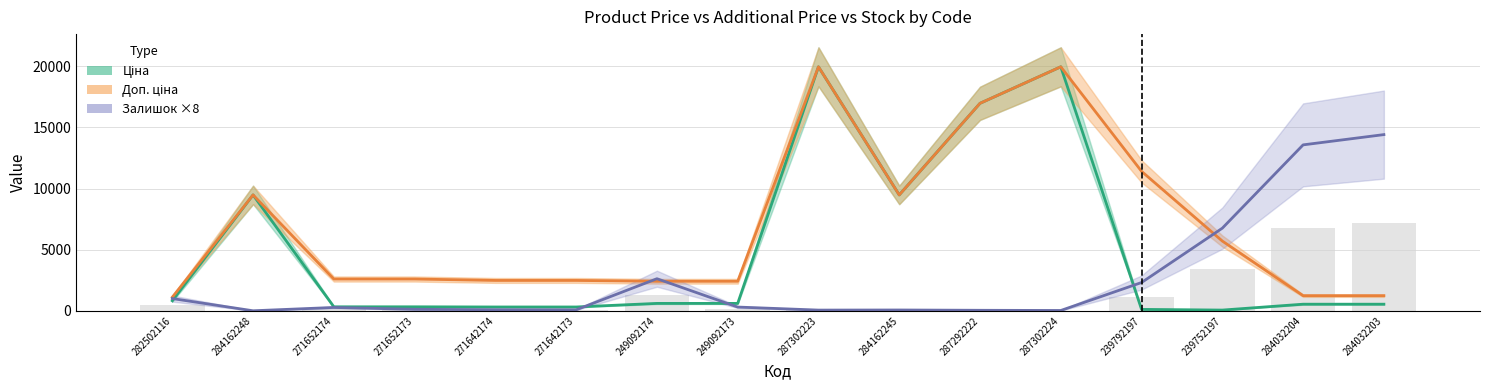

Where does the Ціна series first go above 603?

282502116